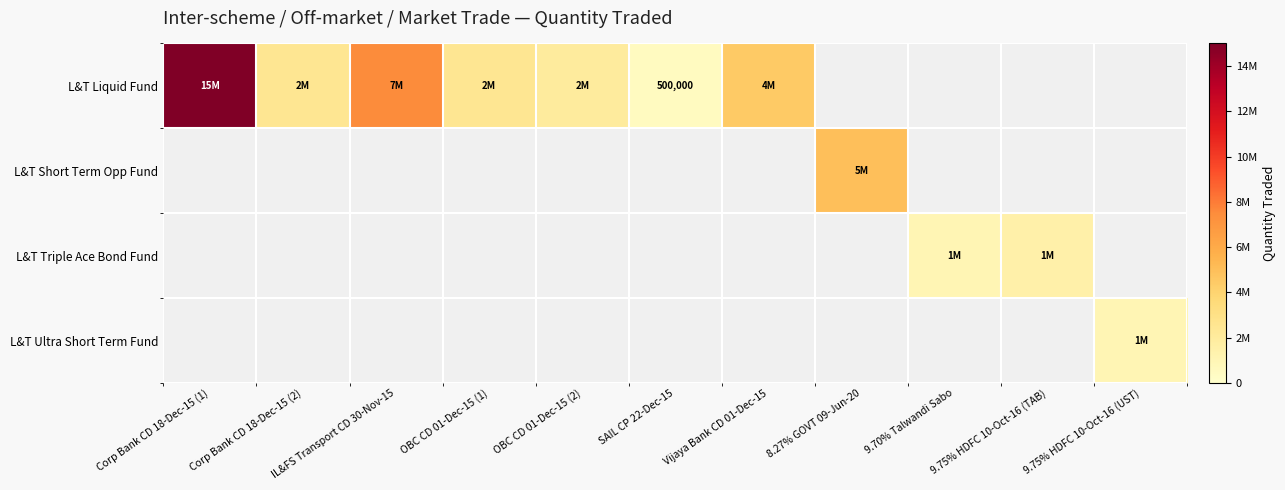

How many distinct data groups are displayed?

4